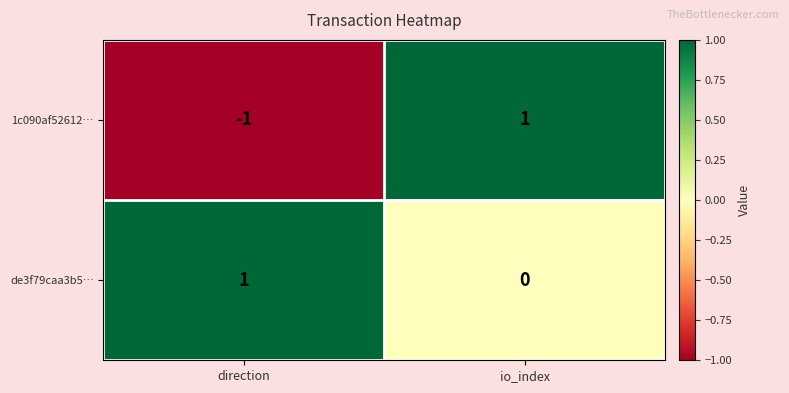

What is the spread (max minus min) of values at direction?

2